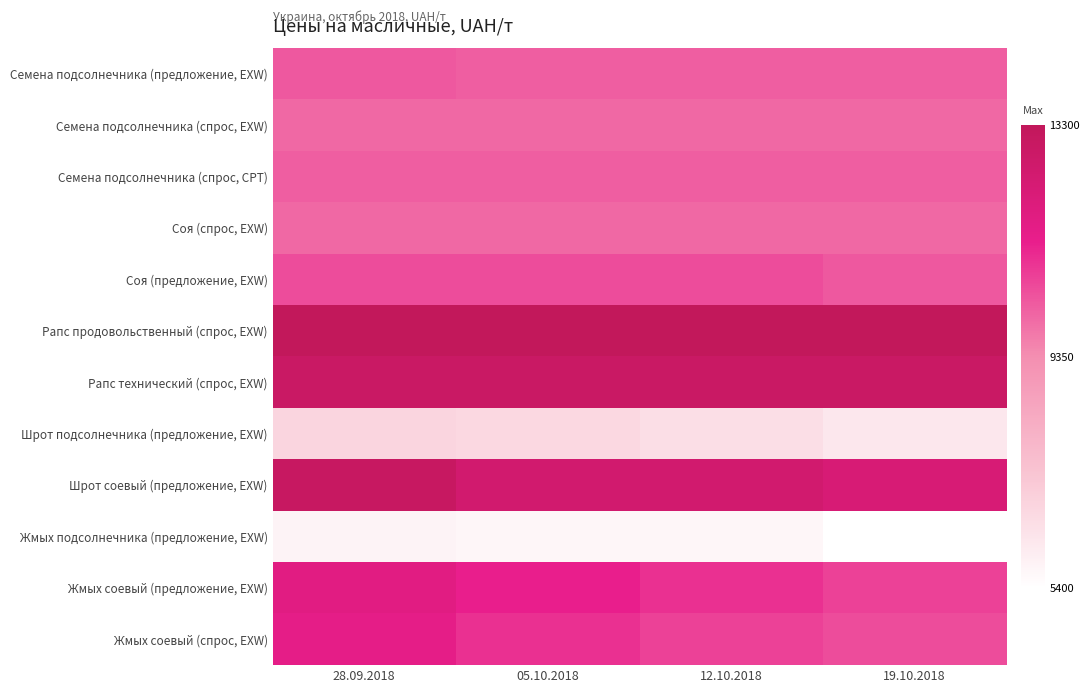

Reading left to right, what are all the values shown in this chart?

Семена подсолнечника (предложение, EXW): 28.09.2018=0.6	05.10.2018=0.6	12.10.2018=0.6	19.10.2018=0.6
Семена подсолнечника (спрос, EXW): 28.09.2018=0.6	05.10.2018=0.6	12.10.2018=0.6	19.10.2018=0.6
Семена подсолнечника (спрос, CPT): 28.09.2018=0.6	05.10.2018=0.6	12.10.2018=0.6	19.10.2018=0.6
Соя (спрос, EXW): 28.09.2018=0.6	05.10.2018=0.6	12.10.2018=0.6	19.10.2018=0.6
Соя (предложение, EXW): 28.09.2018=0.6	05.10.2018=0.6	12.10.2018=0.6	19.10.2018=0.6
Рапс продовольственный (спрос, EXW): 28.09.2018=1.0	05.10.2018=1.0	12.10.2018=1.0	19.10.2018=1.0
Рапс технический (спрос, EXW): 28.09.2018=0.9	05.10.2018=0.9	12.10.2018=0.9	19.10.2018=0.9
Шрот подсолнечника (предложение, EXW): 28.09.2018=0.2	05.10.2018=0.2	12.10.2018=0.1	19.10.2018=0.1
Шрот соевый (предложение, EXW): 28.09.2018=1.0	05.10.2018=0.9	12.10.2018=0.9	19.10.2018=0.9
Жмых подсолнечника (предложение, EXW): 28.09.2018=0.1	05.10.2018=0.0	12.10.2018=0.0	19.10.2018=0.0
Жмых соевый (предложение, EXW): 28.09.2018=0.8	05.10.2018=0.7	12.10.2018=0.7	19.10.2018=0.7
Жмых соевый (спрос, EXW): 28.09.2018=0.8	05.10.2018=0.7	12.10.2018=0.7	19.10.2018=0.6